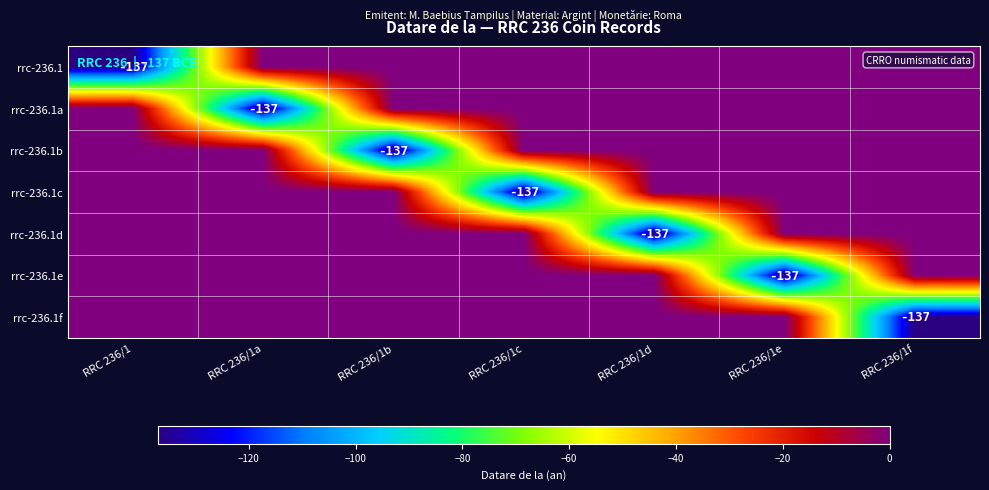

How many series are shown in this chart?

7